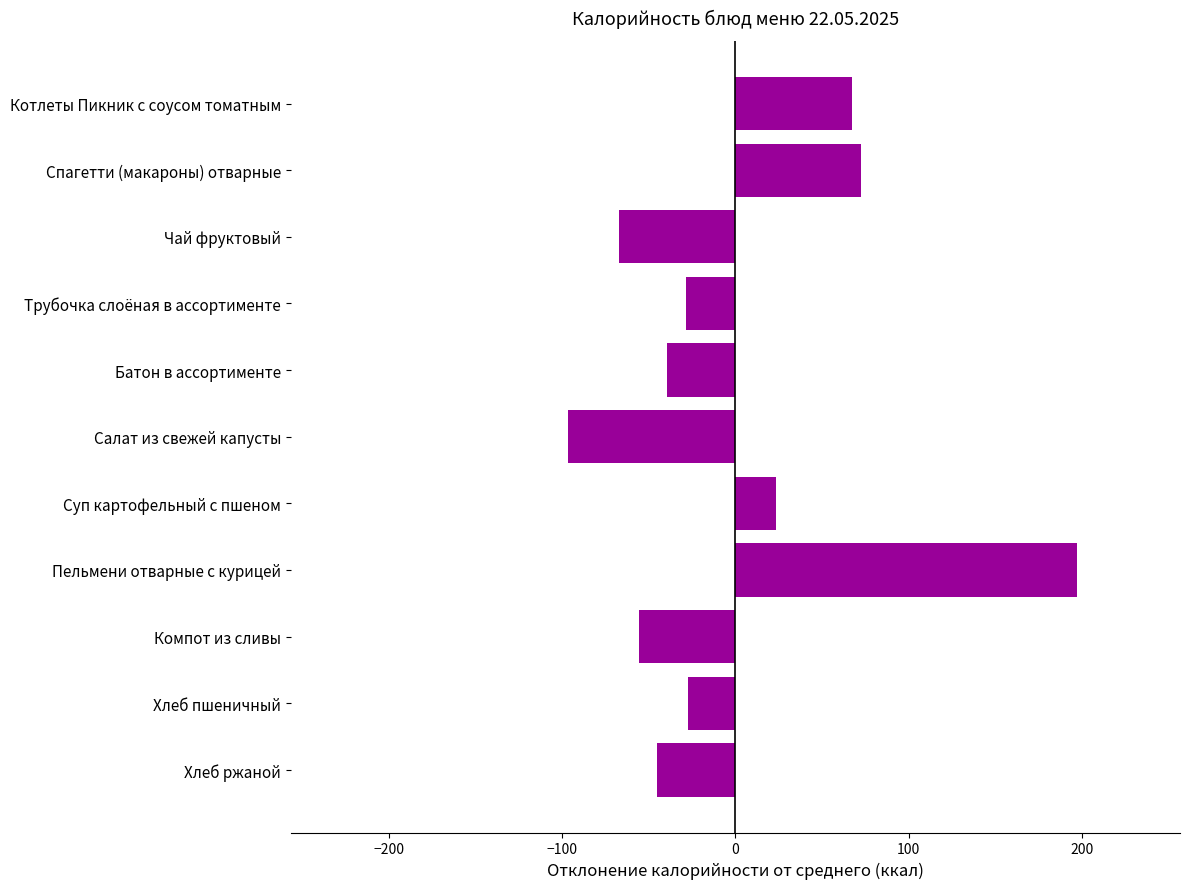

At which category does the chart reach its peak across all series?

Пельмени отварные с курицей